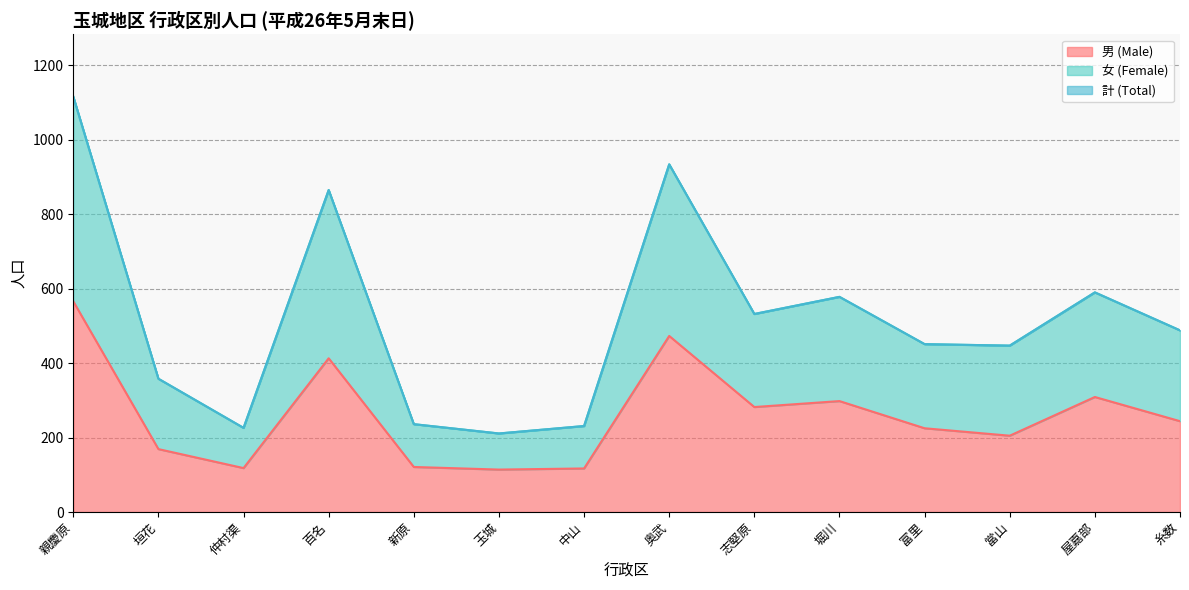

What is the label of the 4th point from the right?

富里